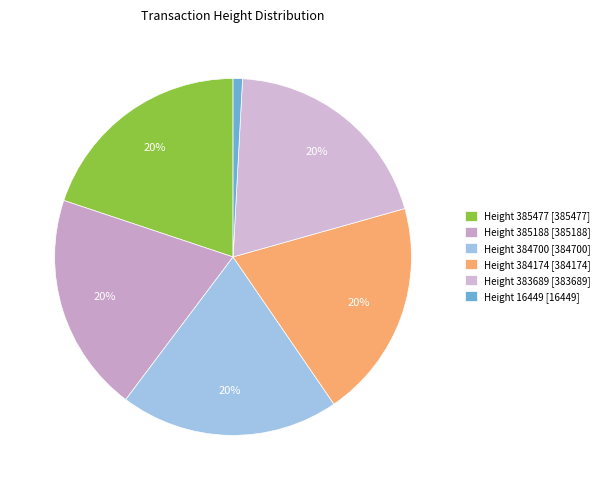

Is there a majority slice in this chart?

No